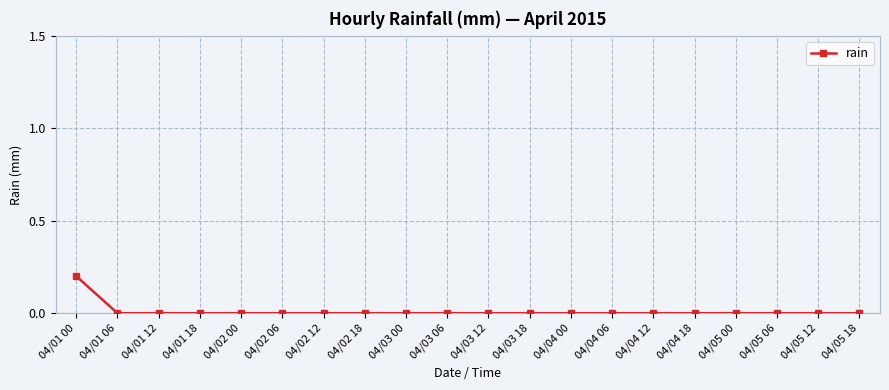

How many categories are shown in the chart?

20